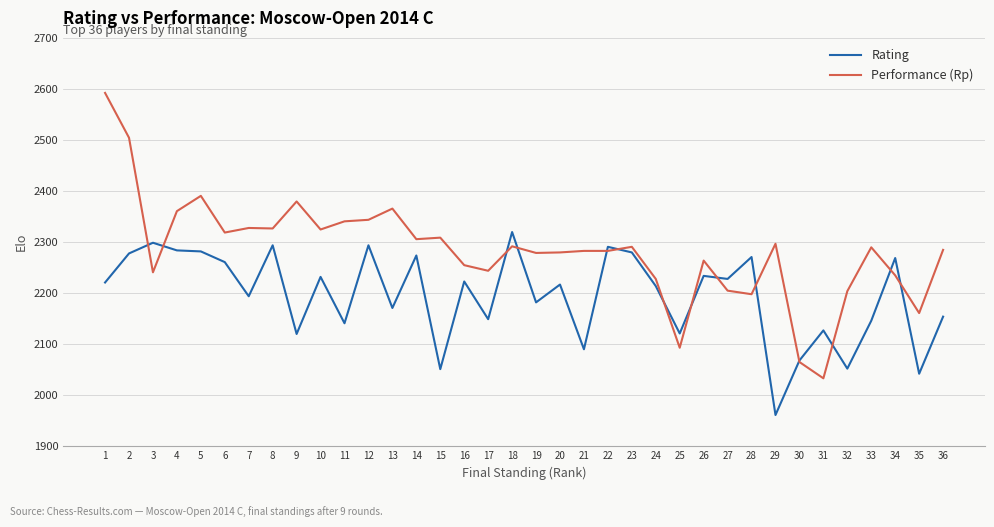

List the series in order of their peak value, highest first.

Performance (Rp), Rating